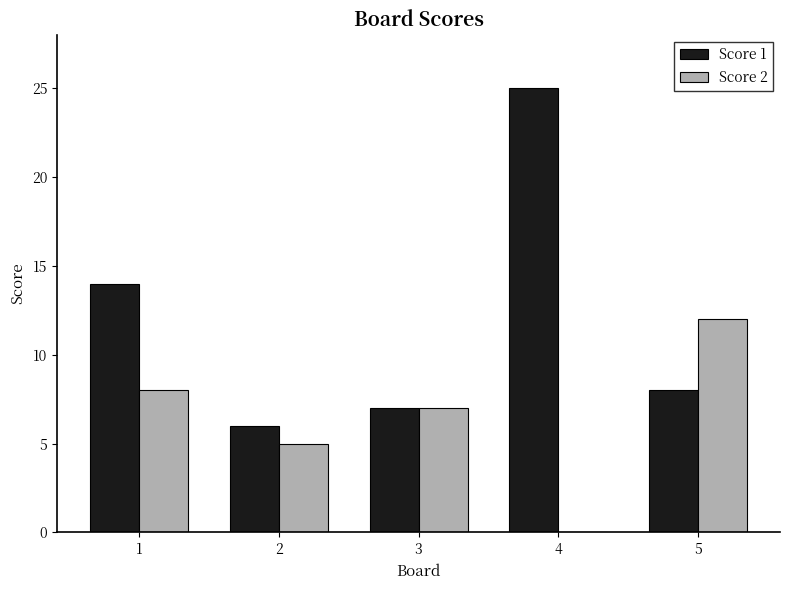

True or false: Score 1 has a value of 7 at 1.

False